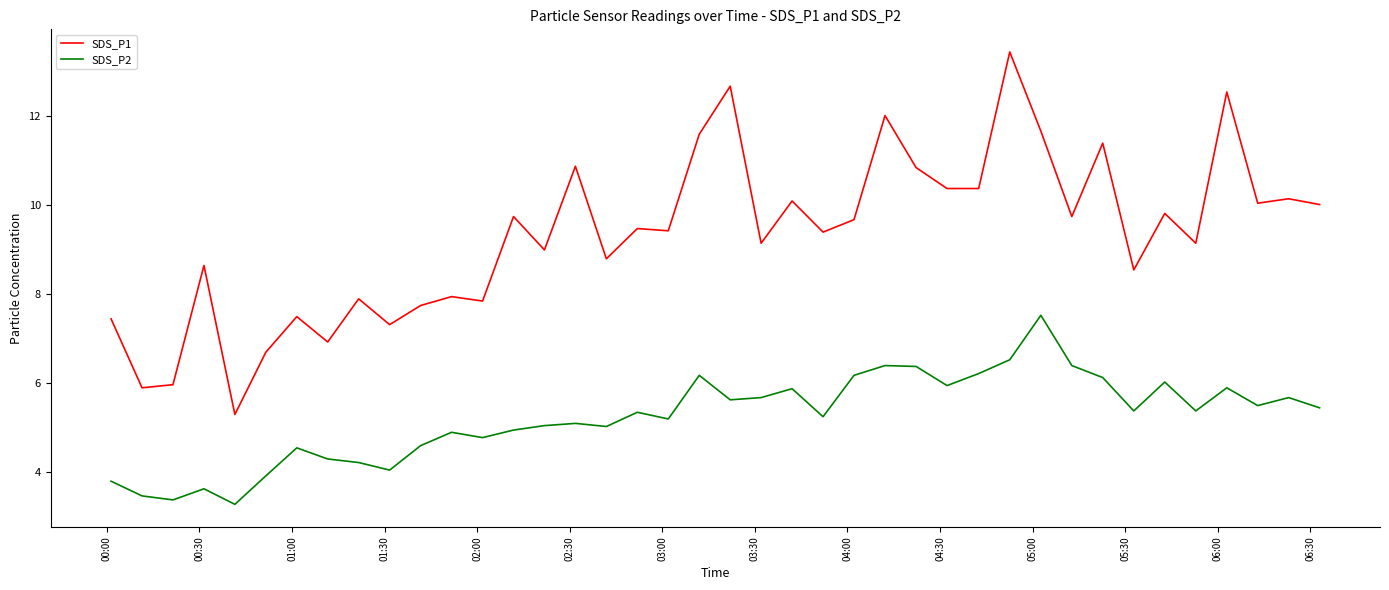

What are all the series names shown in the legend?

SDS_P1, SDS_P2